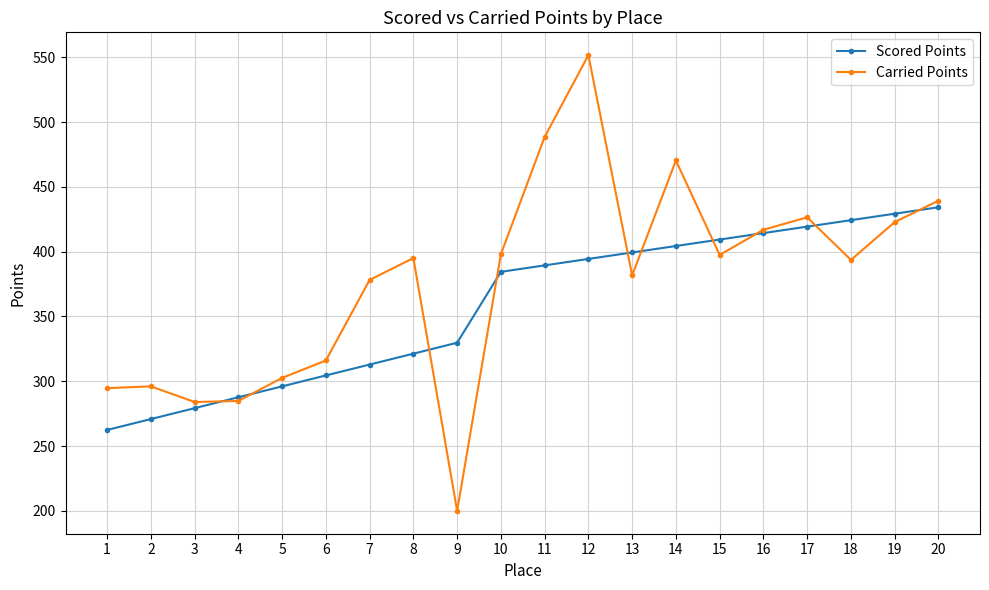

What value does the Carried Points series have at 17?

426.5